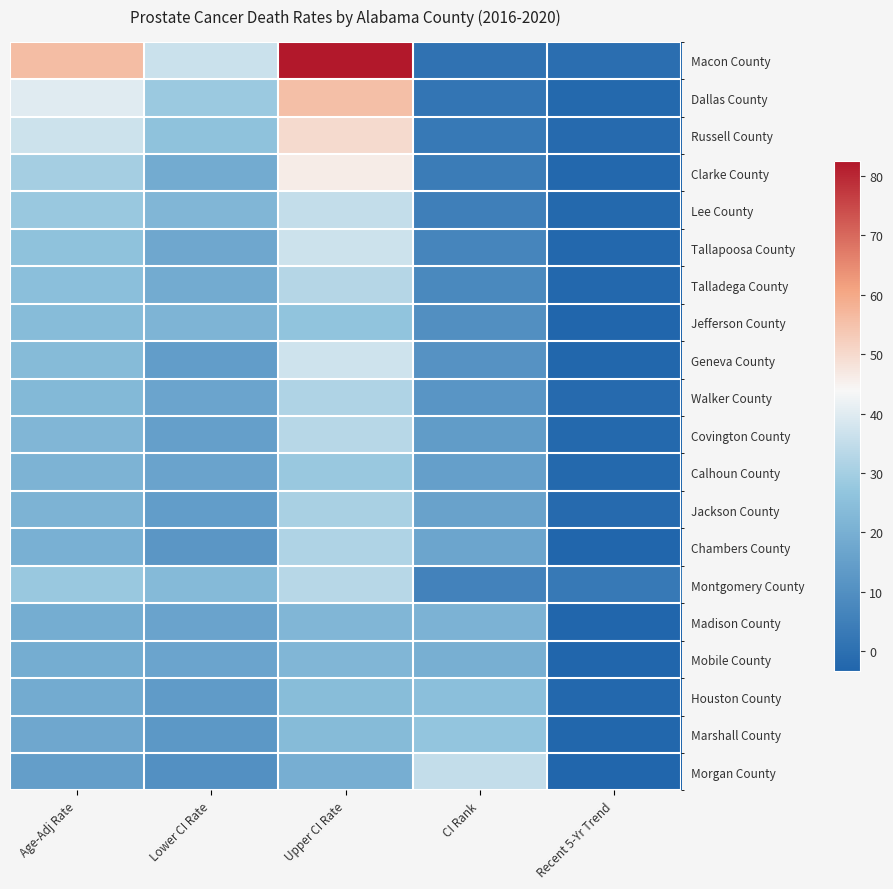

At which category is the sum across all series the highest?

Upper CI Rate